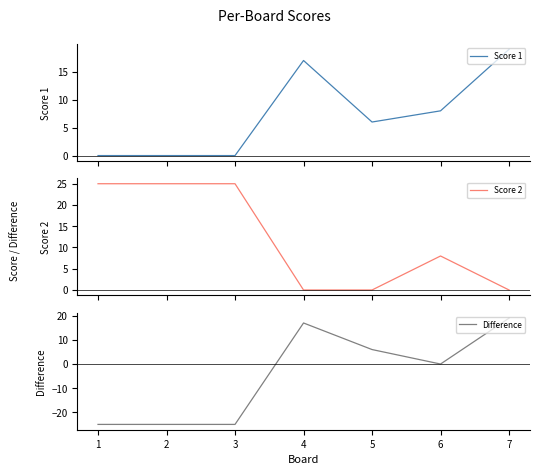

What is the minimum value for Difference?

-25